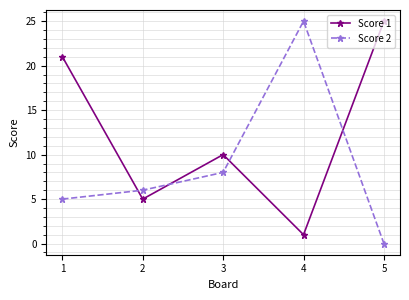

What is the spread (max minus min) of values at 5?

25